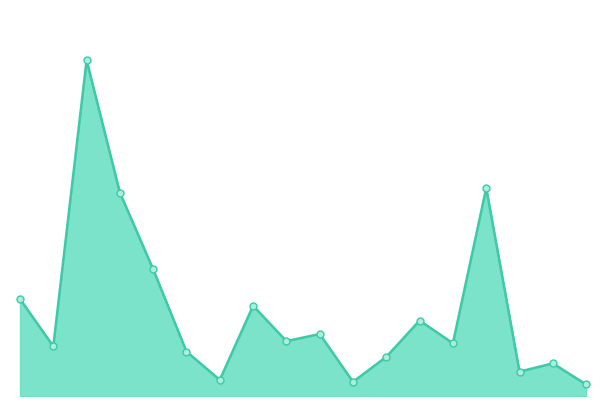

True or false: the data has more than 2 interior local peaks.

True